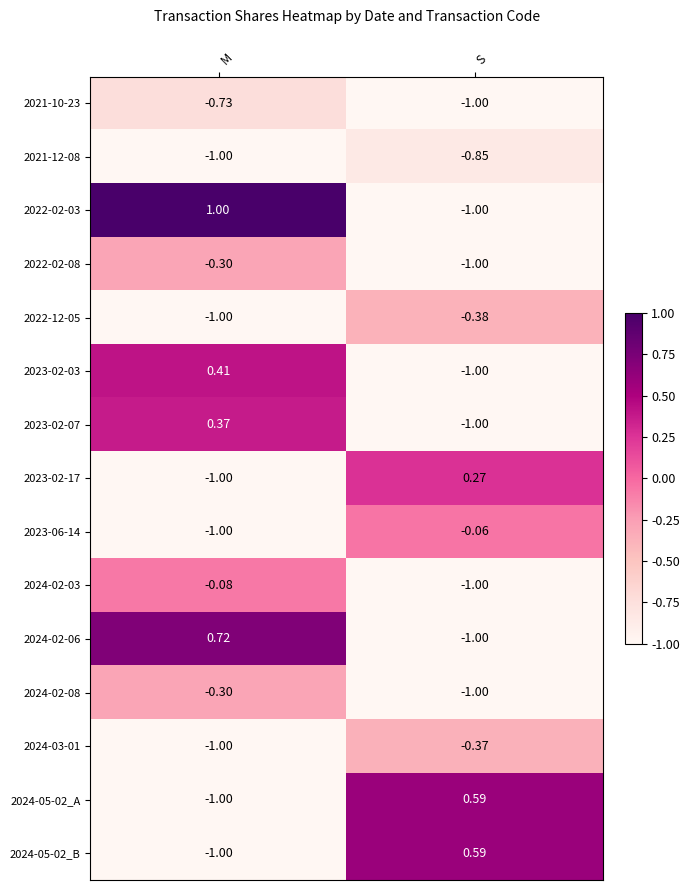

At which category is the sum across all series the highest?

M